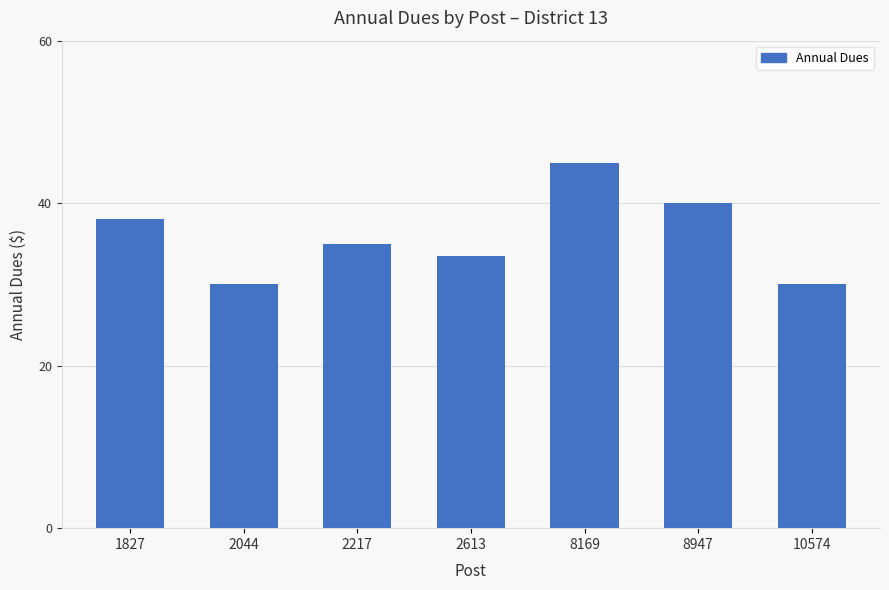

What is the change in value from 1827 to 2613?

-4.5